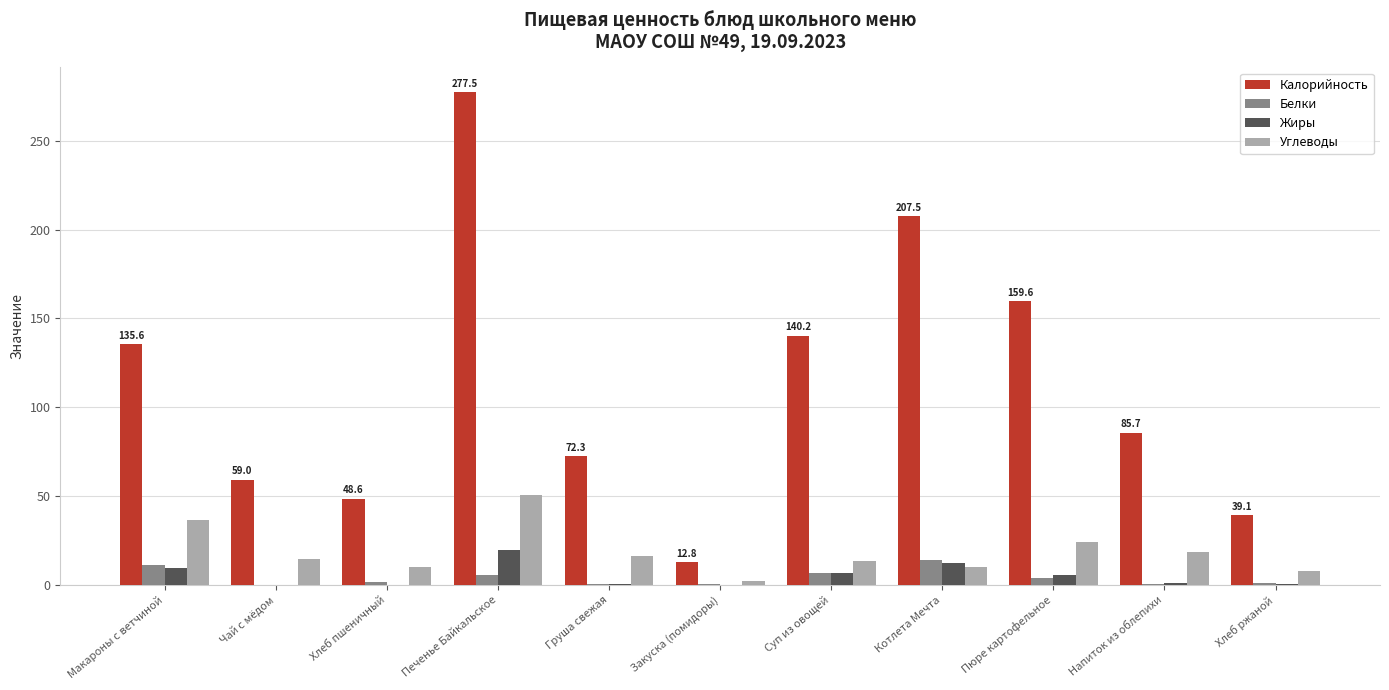

What is the sum of the Белки values at Напиток из облепихи and Макароны с ветчиной?

11.5